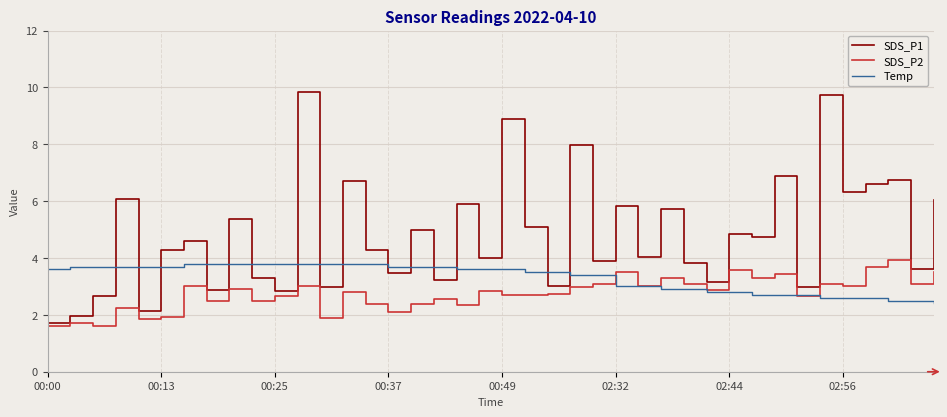

What is the highest value of the SDS_P1 series?

9.8